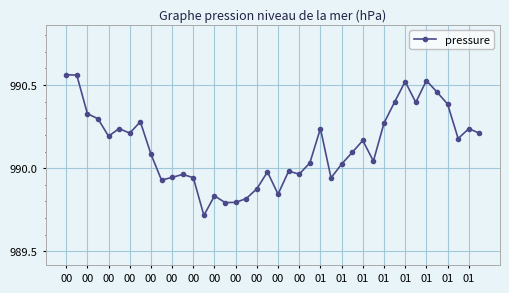

What is the difference between the maximum and minimum values?

0.8